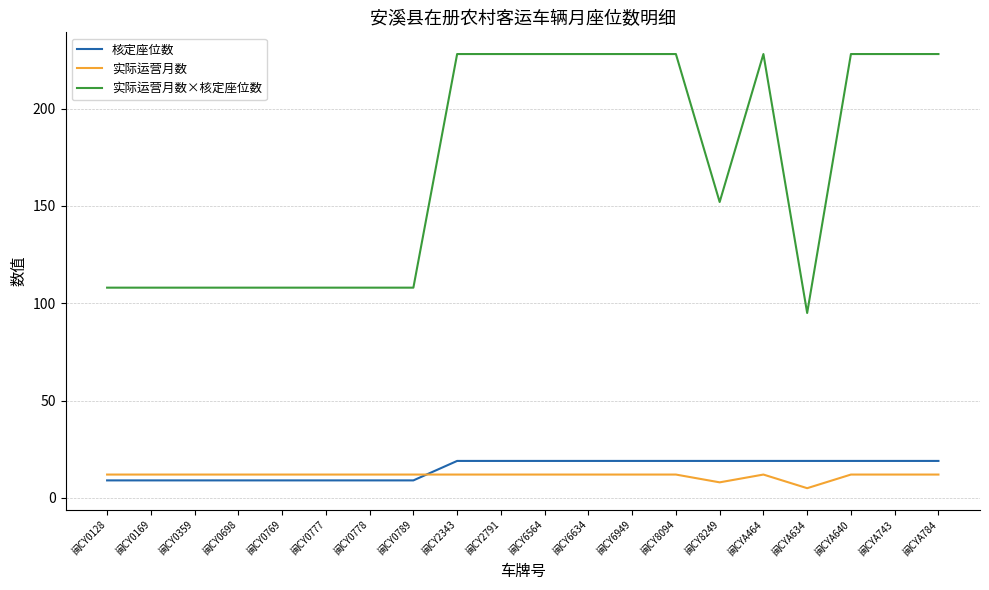

Which series has the widest spread of values?

实际运营月数×核定座位数